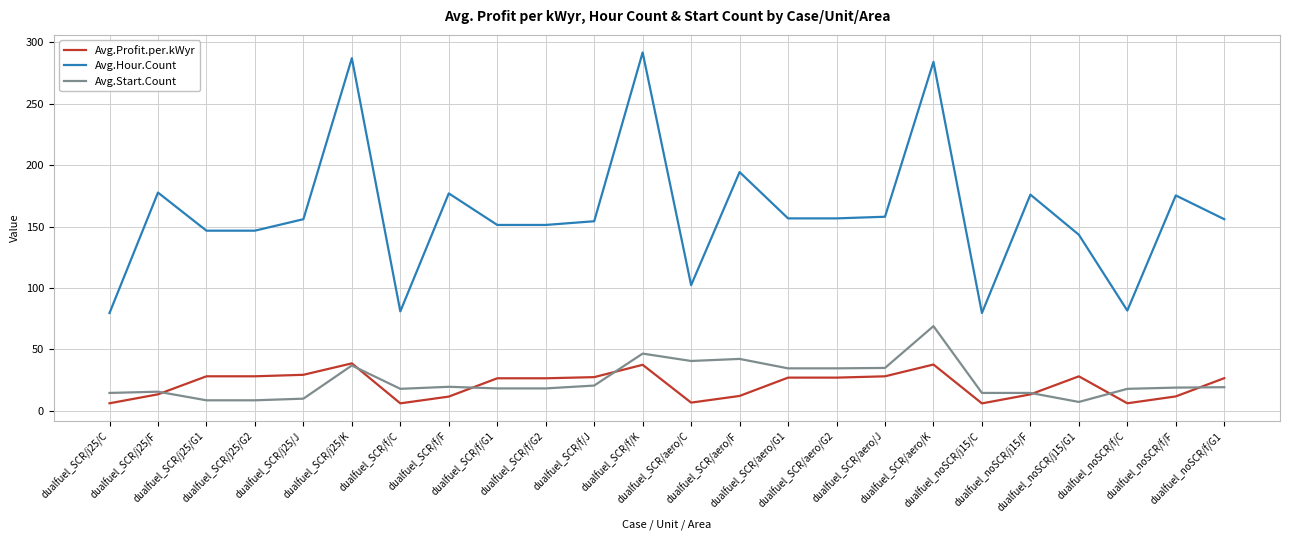

True or false: Avg.Profit.per.kWyr and Avg.Hour.Count cross at least once.

False